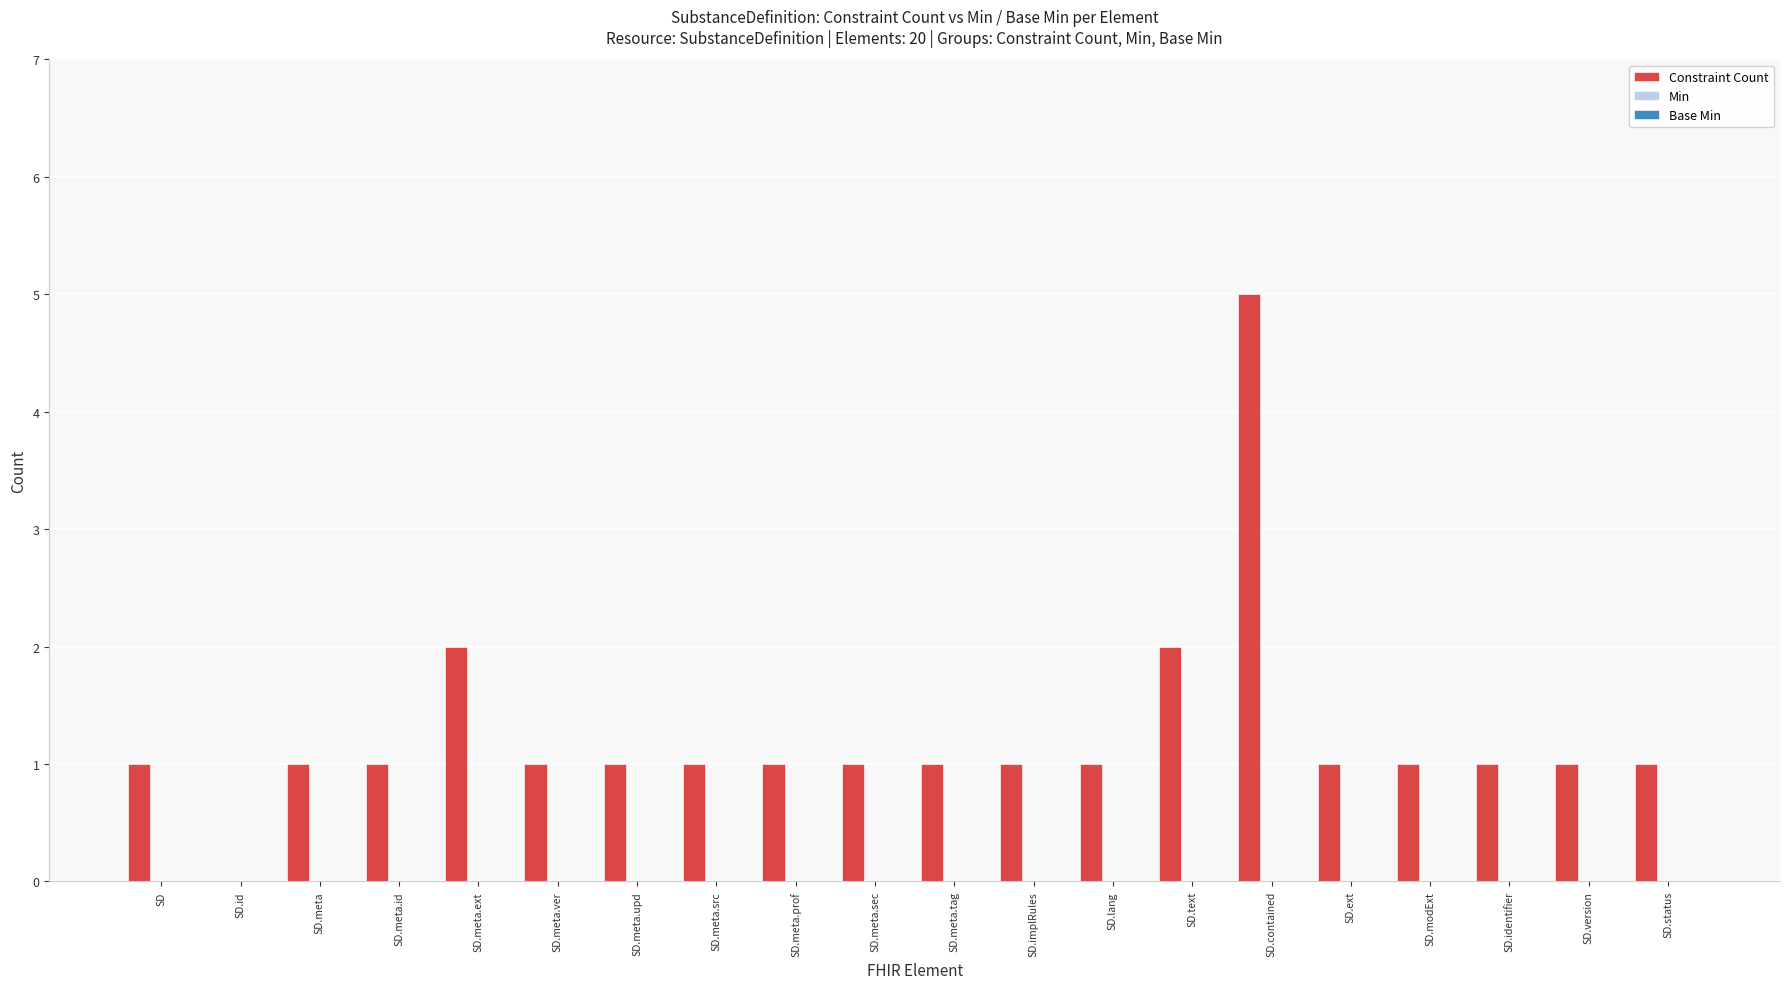

What is the sum of all values?

25